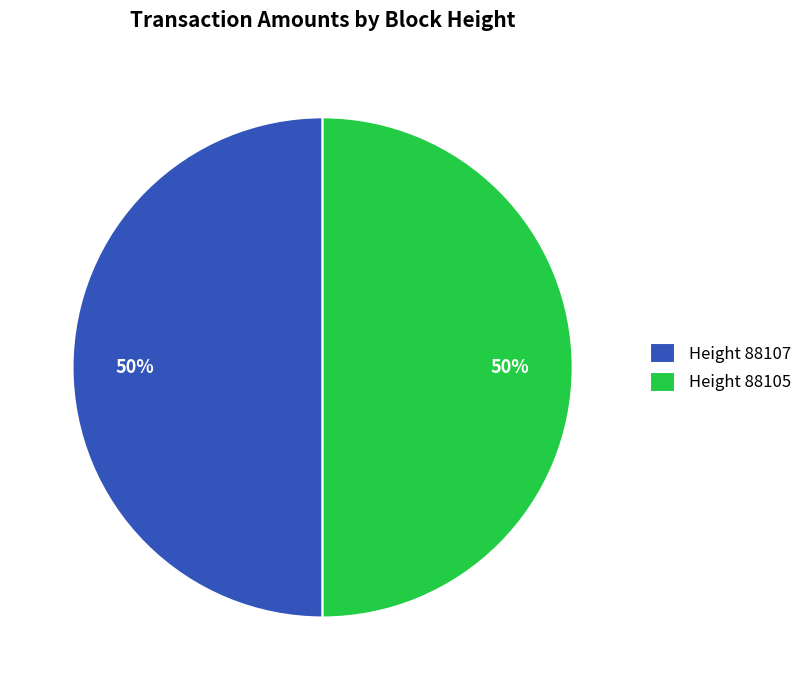

Approximately how many times larger is the value at Height 88105 compared to Height 88107?

1.0